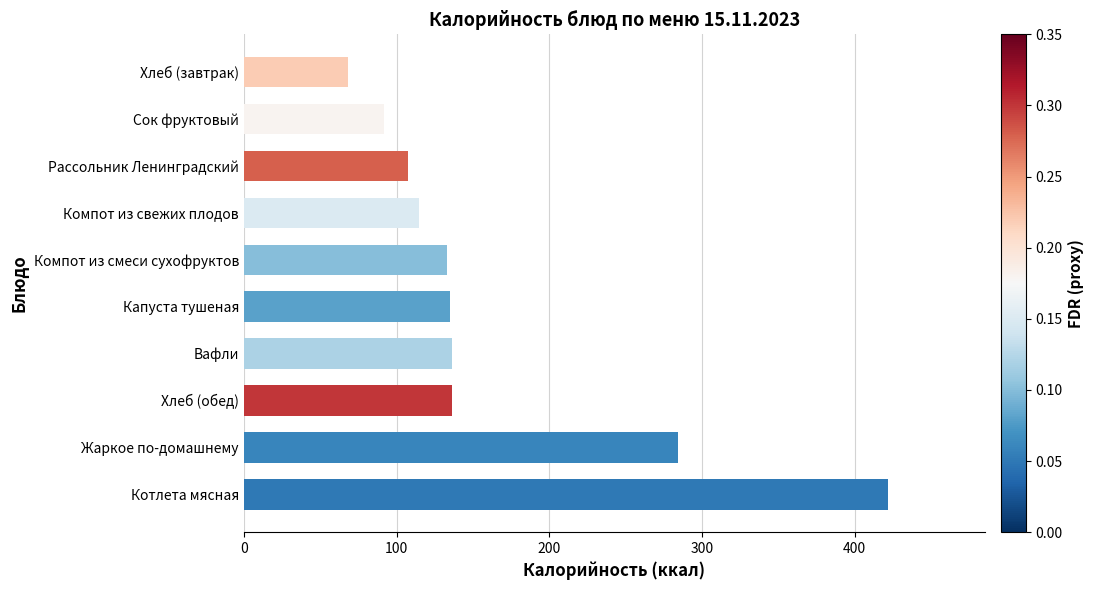

Between Вафли and Жаркое по-домашнему, which is larger?

Жаркое по-домашнему